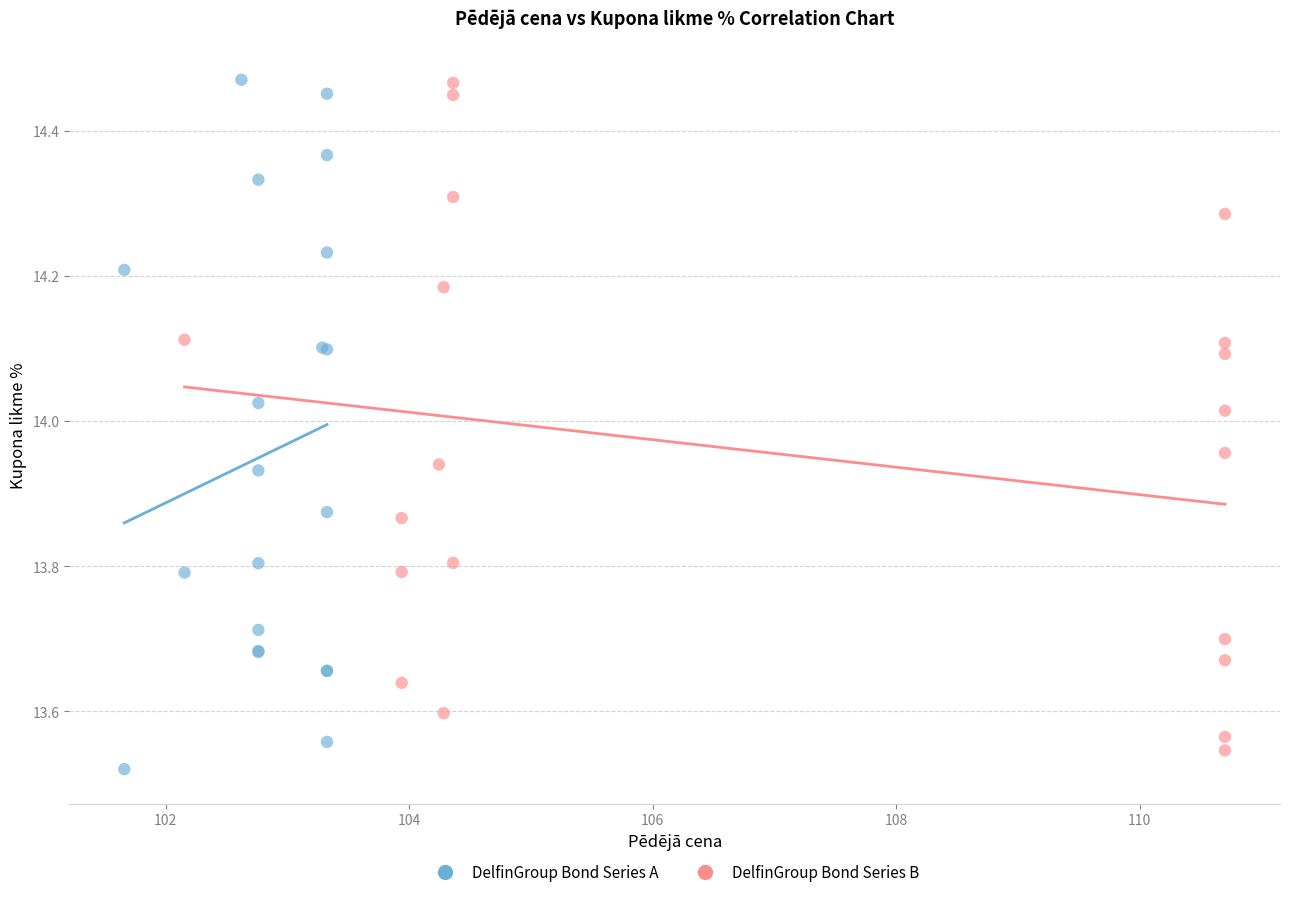

What are all the series names shown in the legend?

DelfinGroup Bond Series A, DelfinGroup Bond Series B